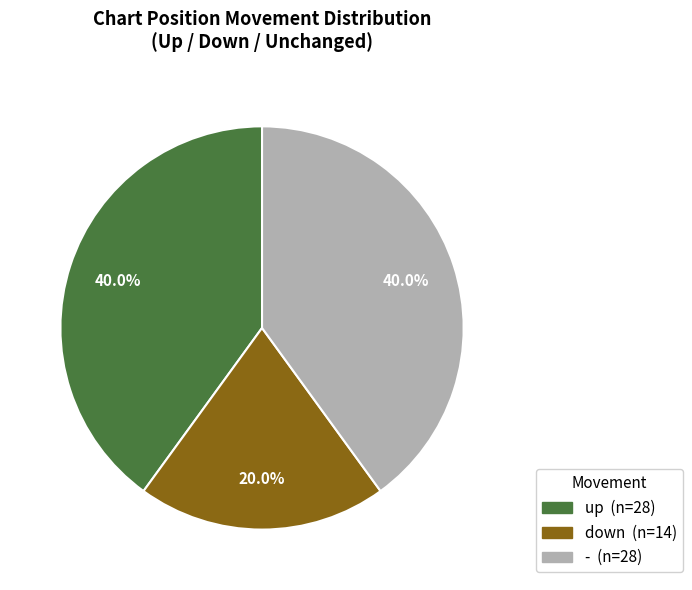

How many slices are in this pie chart?

3